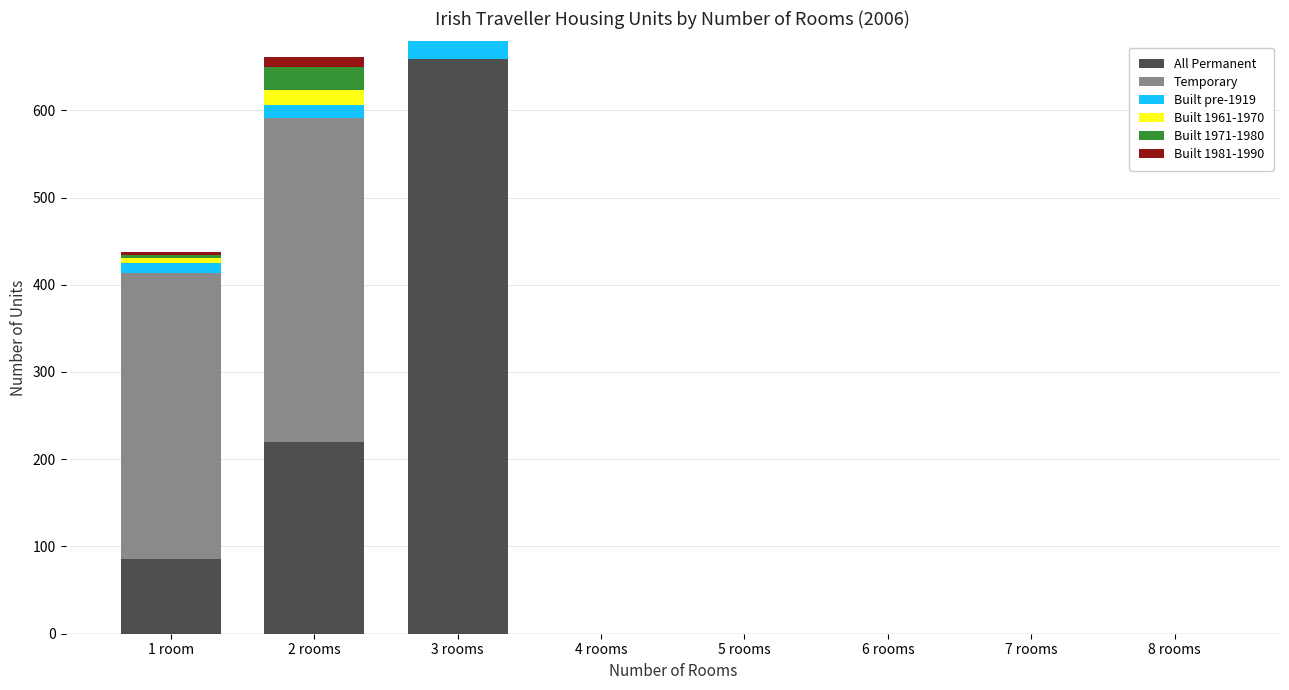

What is the highest value of the All Permanent series?

659